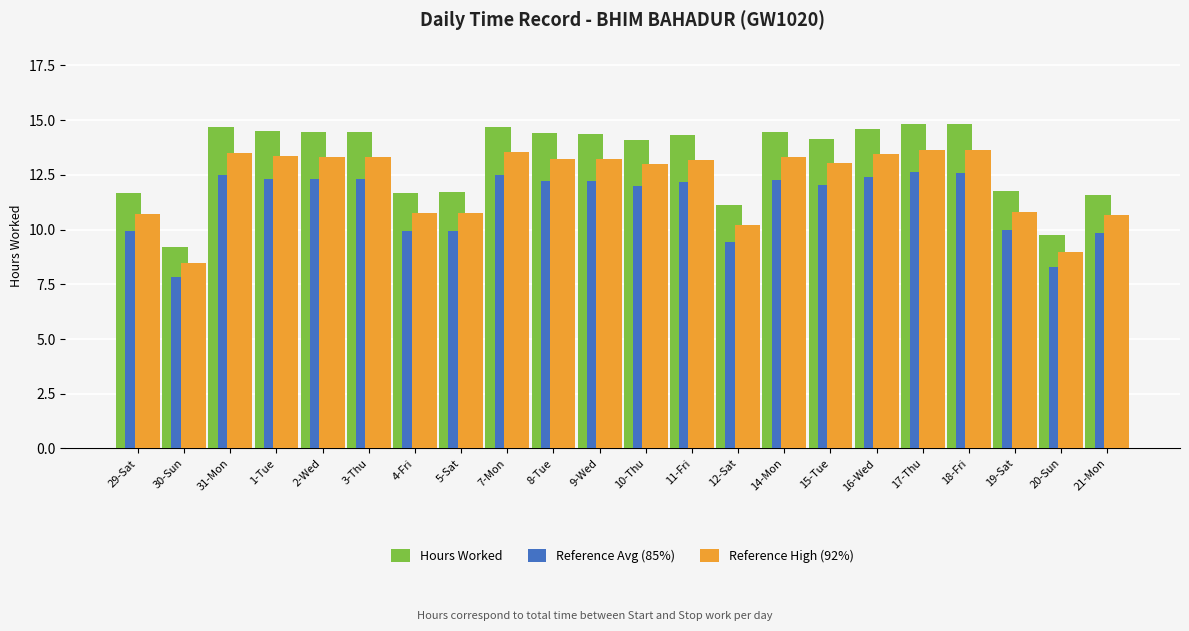

At how many categories does at least one series exceed 8?

22